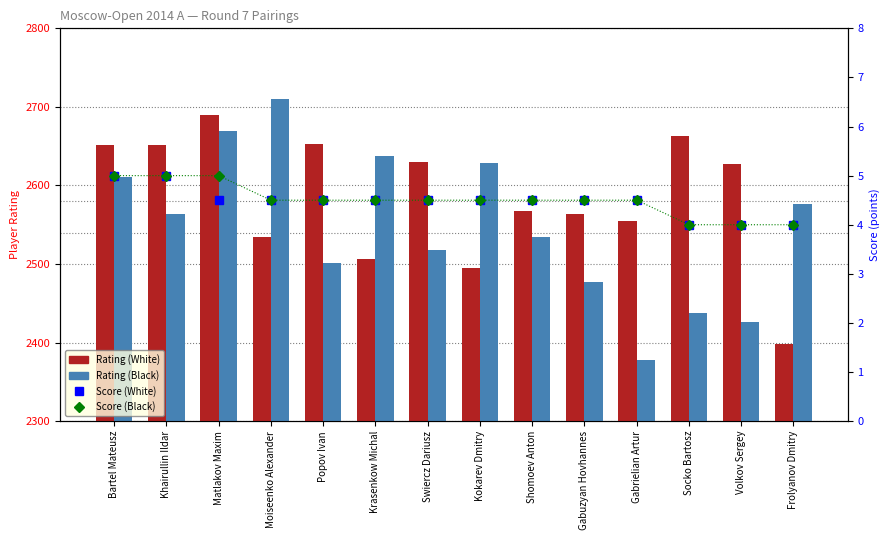

What is the minimum value shown in the chart?

4.0